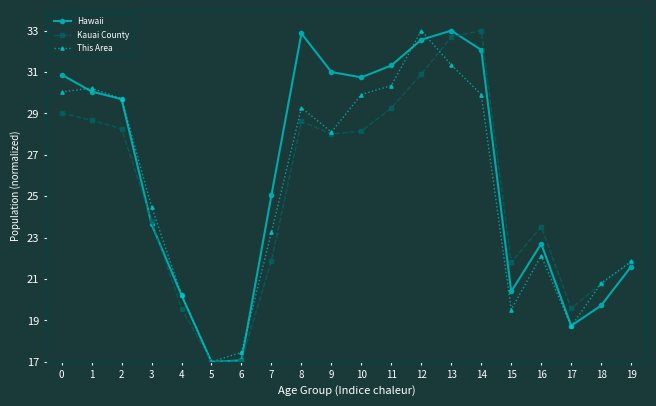

What is the lowest value of the Kauai County series?

17.0